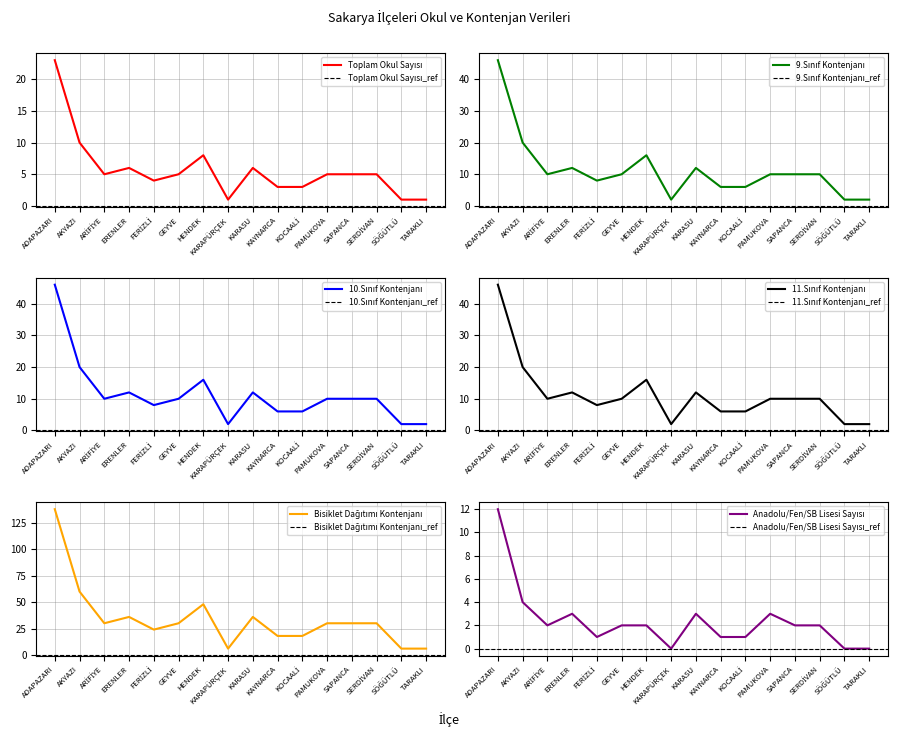

Reading right to left, transcribe all the data shown in this chart.

Toplam Okul Sayısı: 1	1	5	5	5	3	3	6	1	8	5	4	6	5	10	23
9.Sınıf Kontenjanı: 2	2	10	10	10	6	6	12	2	16	10	8	12	10	20	46
10.Sınıf Kontenjanı: 2	2	10	10	10	6	6	12	2	16	10	8	12	10	20	46
11.Sınıf Kontenjanı: 2	2	10	10	10	6	6	12	2	16	10	8	12	10	20	46
Bisiklet Dağıtımı Kontenjanı: 6	6	30	30	30	18	18	36	6	48	30	24	36	30	60	138
Anadolu/Fen/SB Lisesi Sayısı: 0	0	2	2	3	1	1	3	0	2	2	1	3	2	4	12